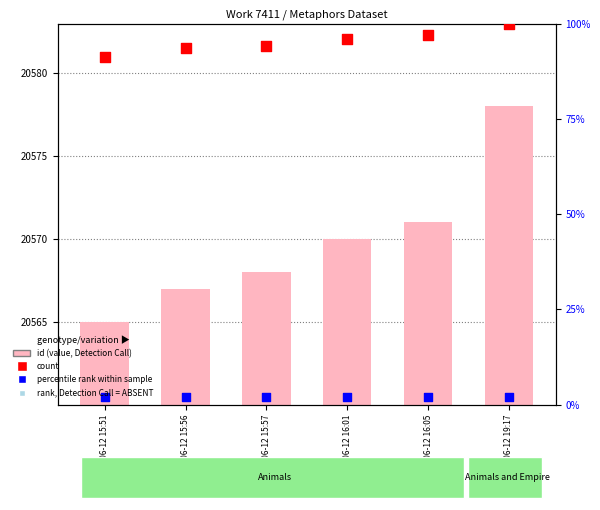

Is the value of rank (work_id) at 2013-06-12 16:05 greater than the value of percentile rank (id) at 2013-06-12 19:17?

No